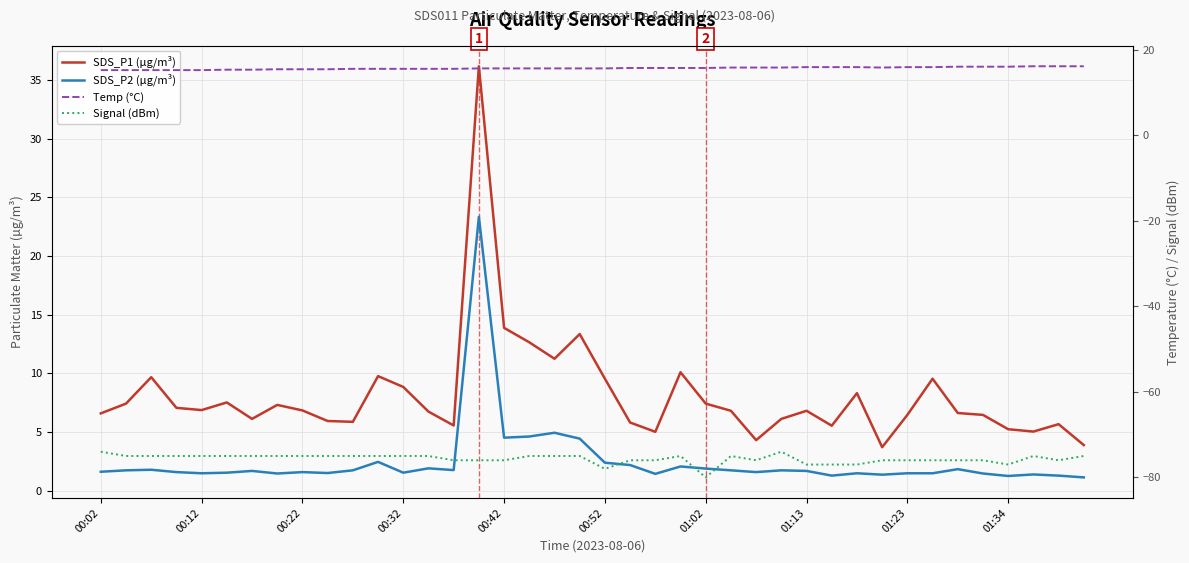

Reading left to right, transcribe all the data shown in this chart.

SDS_P1 (µg/m³): 6.6	7.4	9.7	7.1	6.9	7.5	6.1	7.3	6.8	6.0	5.9	9.8	8.8	6.8	5.6	36.1	13.9	12.7	11.2	13.3	9.6	5.8	5.0	10.1	7.4	6.8	4.3	6.1	6.8	5.5	8.3	3.7	6.5	9.6	6.6	6.5	5.2	5.0	5.7	3.9
SDS_P2 (µg/m³): 1.6	1.8	1.8	1.6	1.5	1.6	1.7	1.5	1.6	1.5	1.8	2.5	1.6	1.9	1.8	23.3	4.5	4.6	5.0	4.5	2.4	2.2	1.4	2.1	1.9	1.8	1.6	1.8	1.7	1.3	1.5	1.4	1.5	1.5	1.9	1.5	1.3	1.4	1.3	1.1
Temp (°C): 15.2	15.2	15.2	15.2	15.2	15.3	15.3	15.4	15.4	15.4	15.5	15.5	15.5	15.5	15.5	15.6	15.6	15.6	15.6	15.6	15.6	15.7	15.7	15.7	15.7	15.8	15.8	15.8	15.9	15.9	15.9	15.8	15.9	15.9	16.0	16.0	16.0	16.1	16.1	16.1
Signal (dBm): -74.0	-75.0	-75.0	-75.0	-75.0	-75.0	-75.0	-75.0	-75.0	-75.0	-75.0	-75.0	-75.0	-75.0	-76.0	-76.0	-76.0	-75.0	-75.0	-75.0	-78.0	-76.0	-76.0	-75.0	-80.0	-75.0	-76.0	-74.0	-77.0	-77.0	-77.0	-76.0	-76.0	-76.0	-76.0	-76.0	-77.0	-75.0	-76.0	-75.0